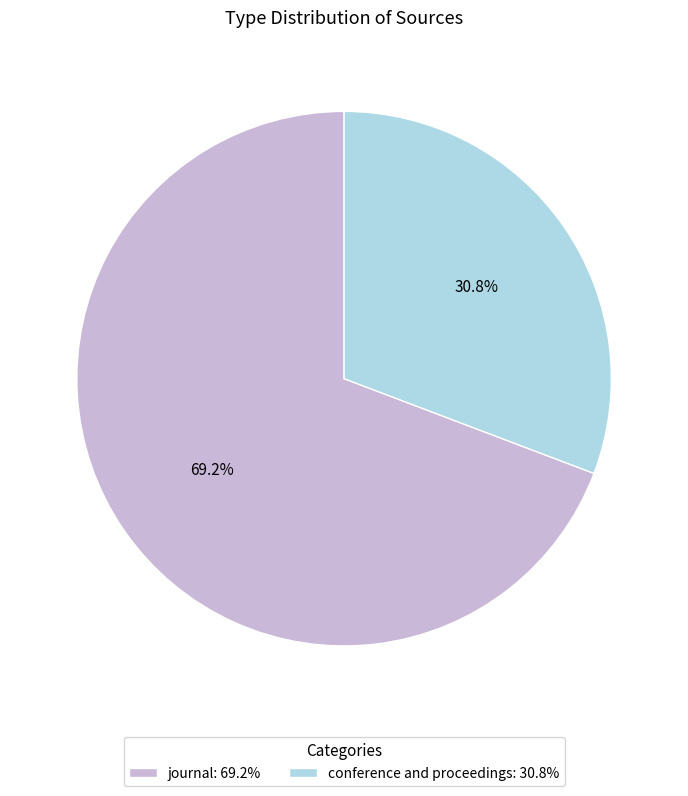

True or false: journal accounts for 69% of the total.

True